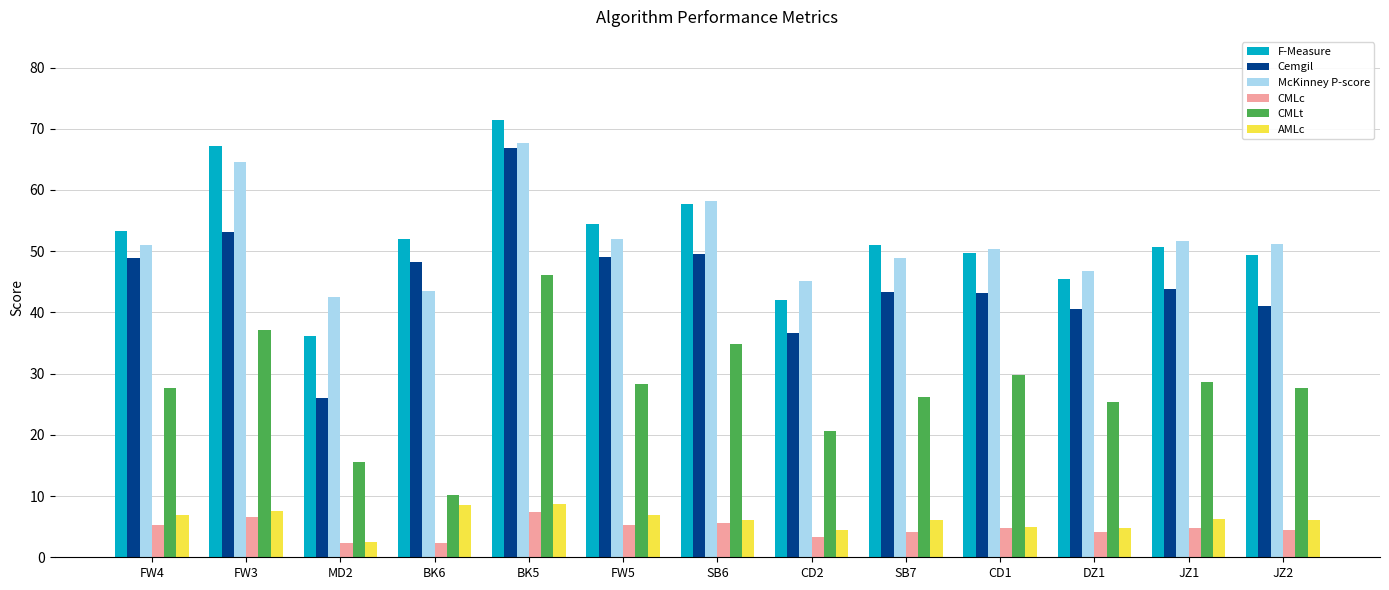

What is the total value across all series at JZ2?

179.8